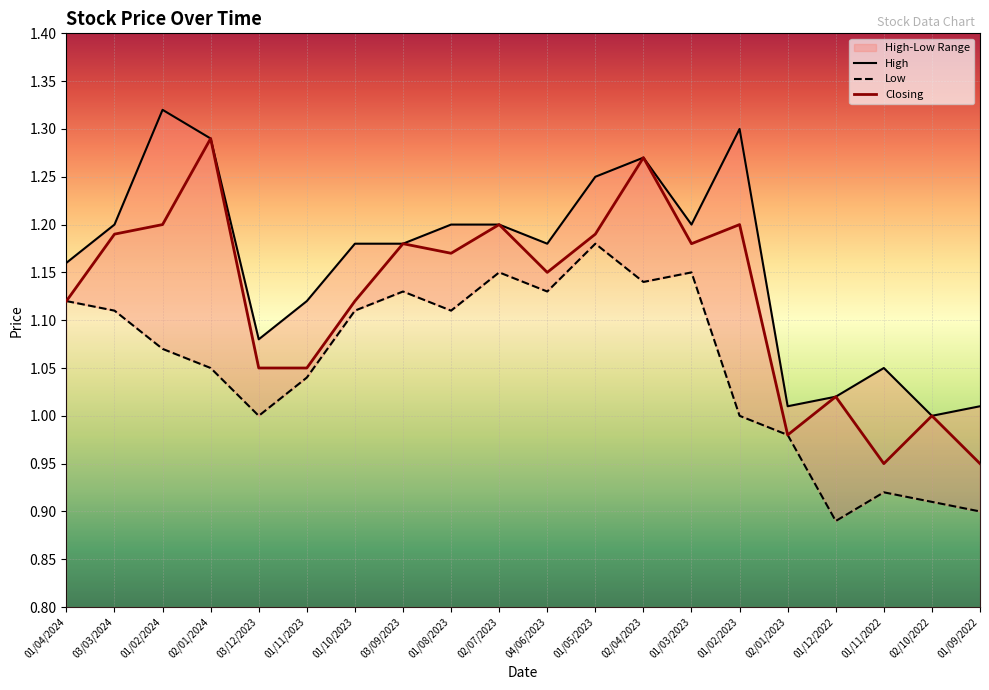

What is the smallest value displayed?

0.9